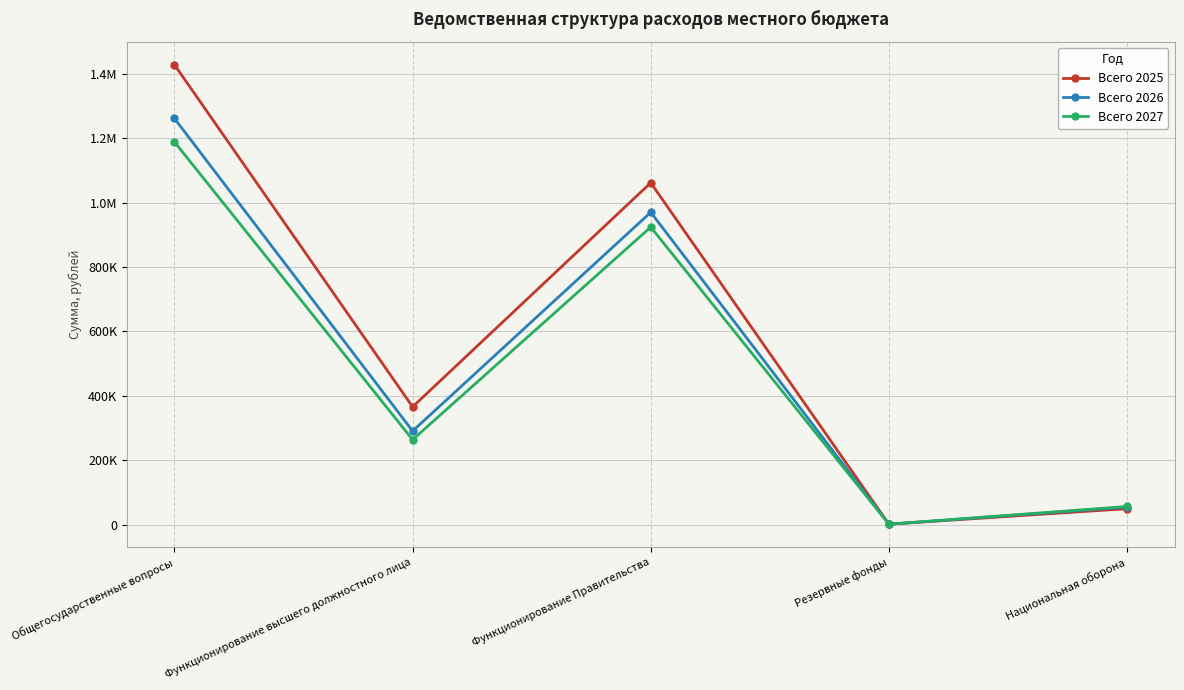

Does the chart display data point markers on the line(s)?

Yes